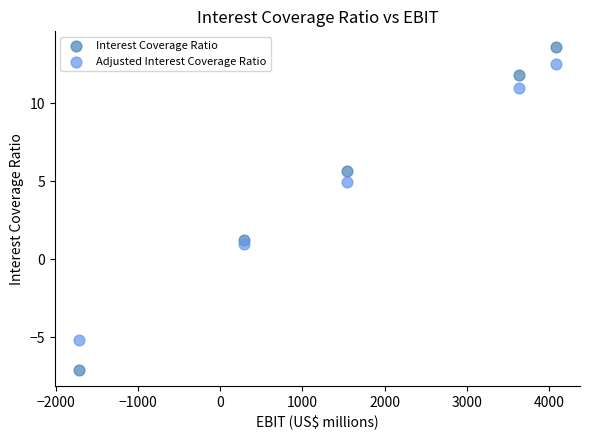

Which series reaches the minimum Y coordinate?

Interest Coverage Ratio